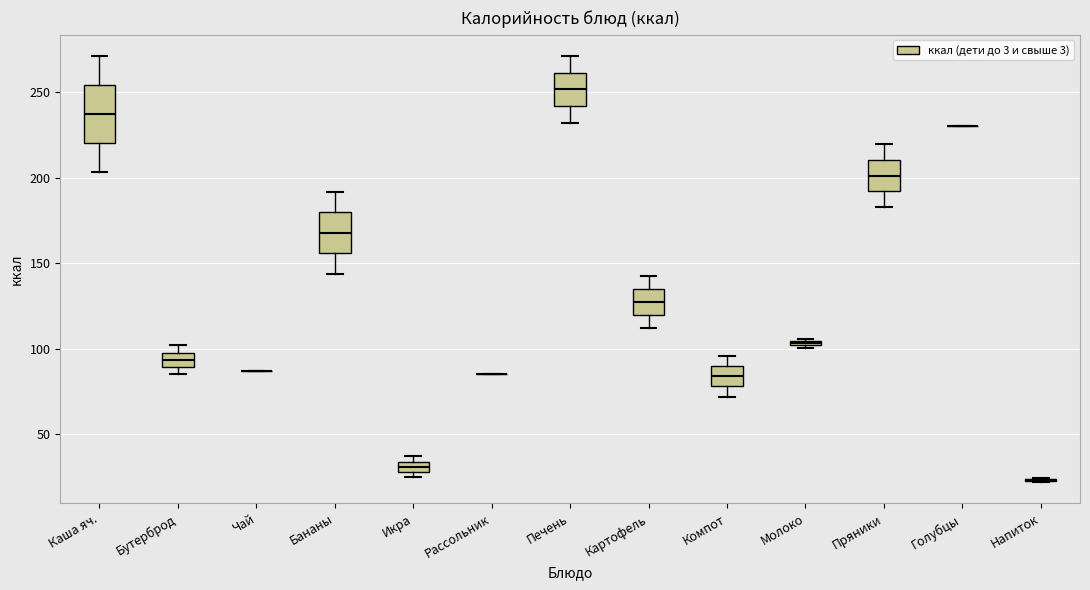

Which box is the tallest, from its lower edge to its upper edge?

Каша яч.